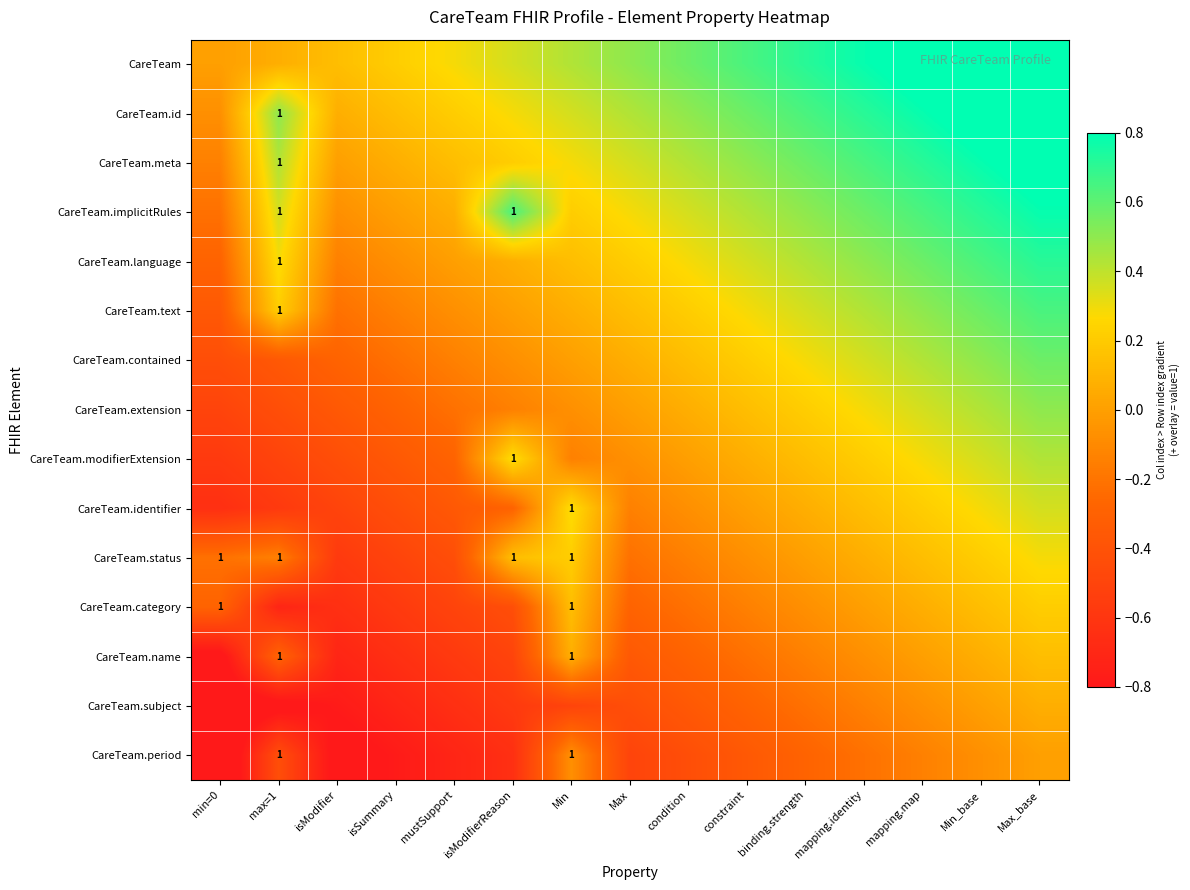

Rank the series at mapping.identity from lowest to highest value.

CareTeam.period, CareTeam.subject, CareTeam.name, CareTeam.category, CareTeam.status, CareTeam.identifier, CareTeam.modifierExtension, CareTeam.extension, CareTeam.contained, CareTeam.text, CareTeam.language, CareTeam.implicitRules, CareTeam.meta, CareTeam.id, CareTeam